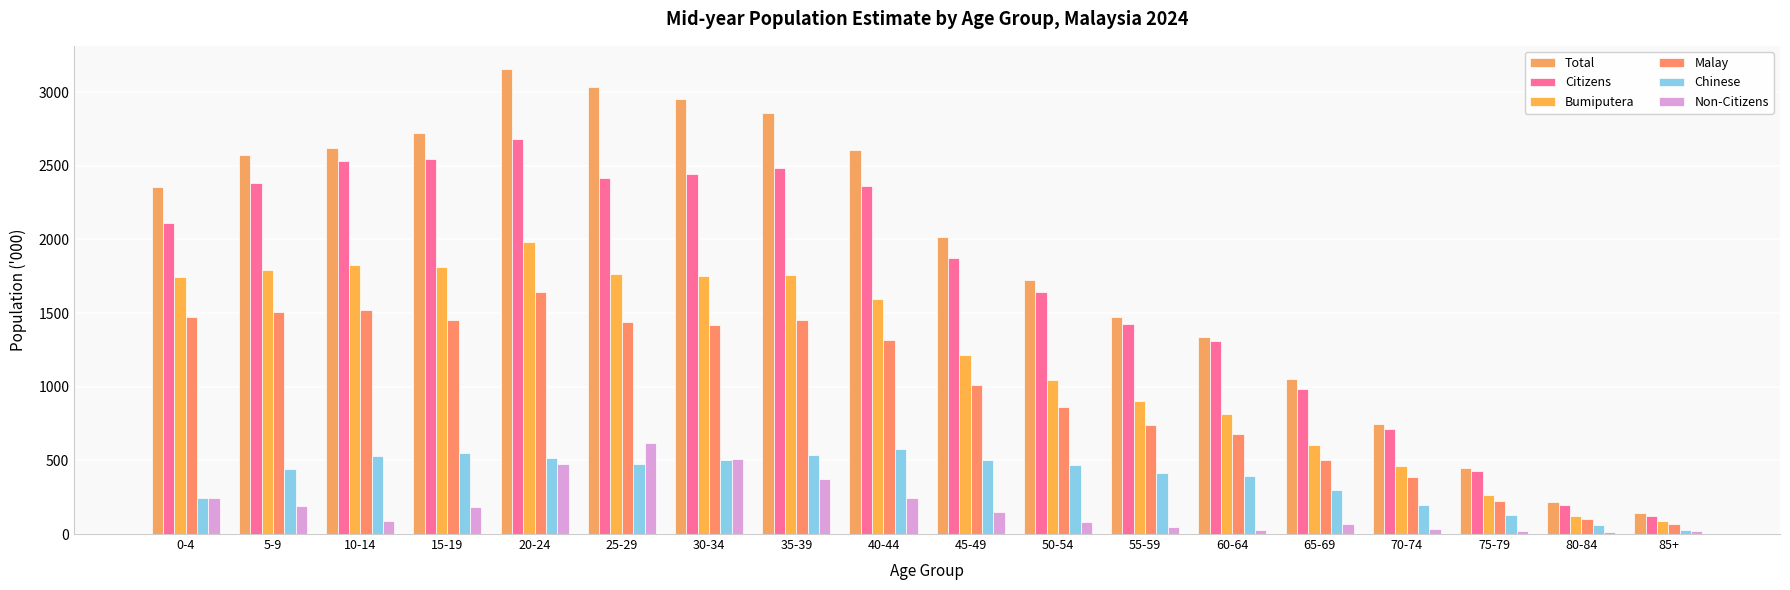

Rank the categories by Total value from highest to lowest.

20-24, 25-29, 30-34, 35-39, 15-19, 10-14, 40-44, 5-9, 0-4, 45-49, 50-54, 55-59, 60-64, 65-69, 70-74, 75-79, 80-84, 85+